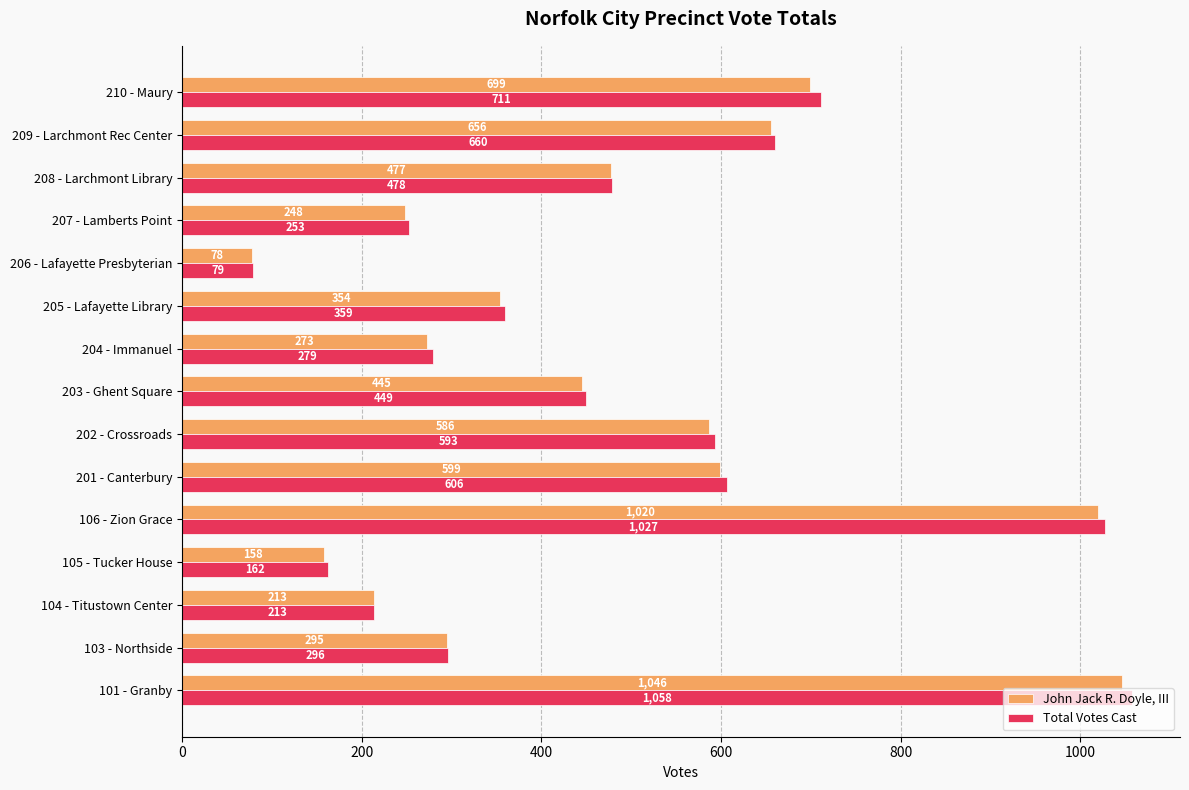

At which category does the chart reach its peak across all series?

101 - Granby